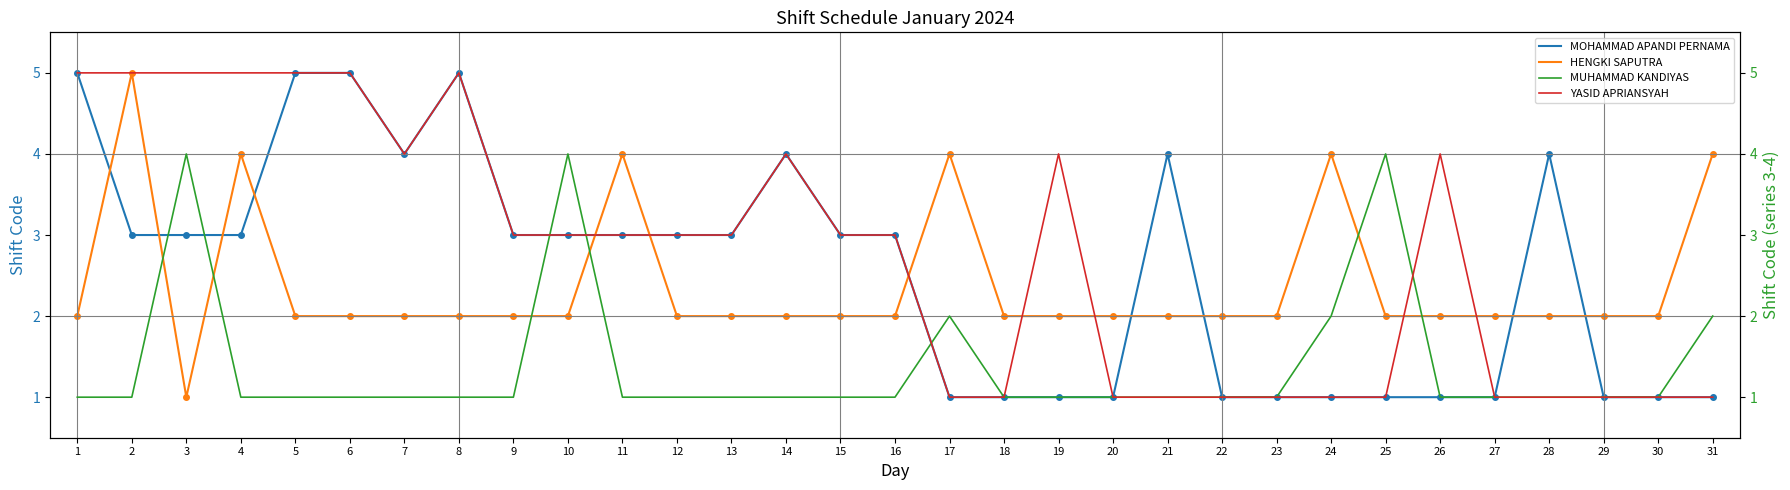

True or false: YASID APRIANSYAH and MOHAMMAD APANDI PERNAMA intersect in this chart.

False